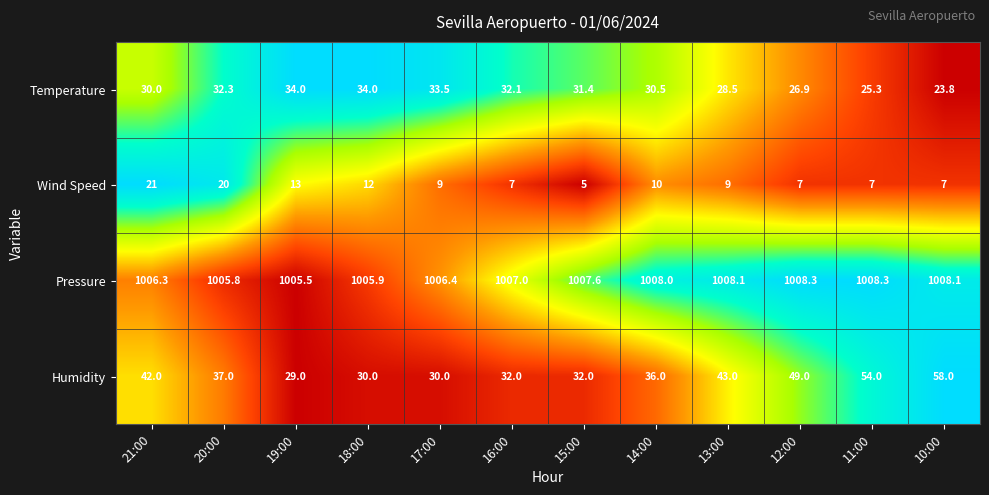

What is the difference between the second highest and minimum values in the Humidity series?

25.0